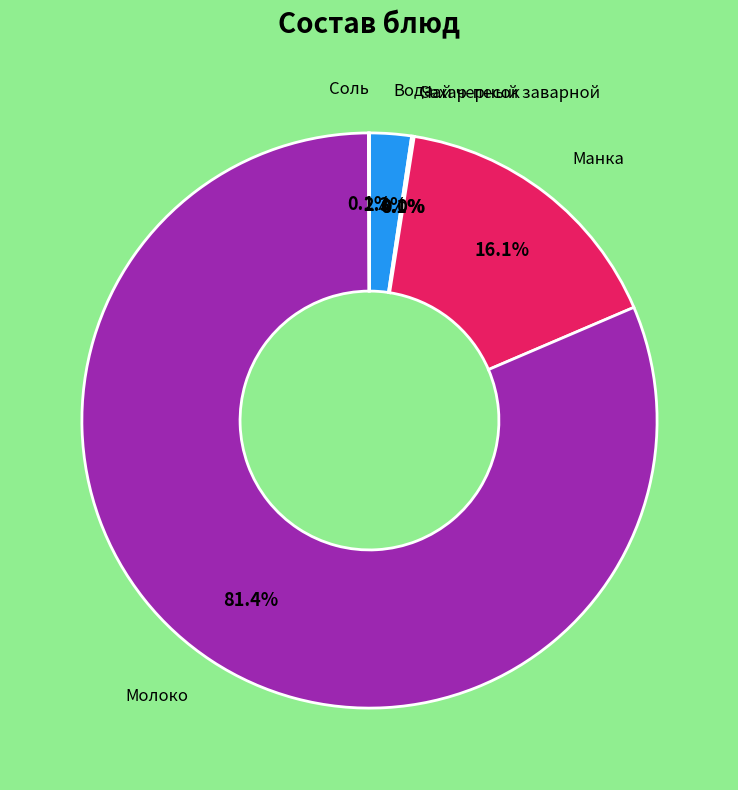

What is the largest slice in the pie chart?

Молоко